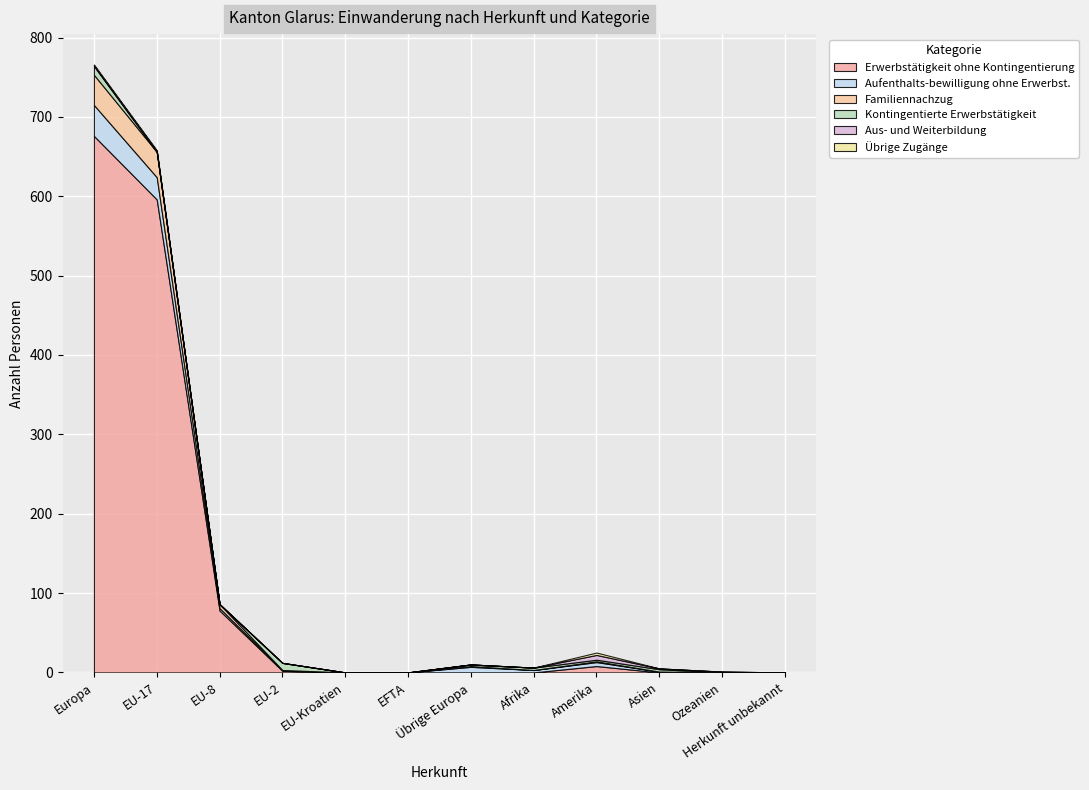

How many positive values does the Familiennachzug series have?

5